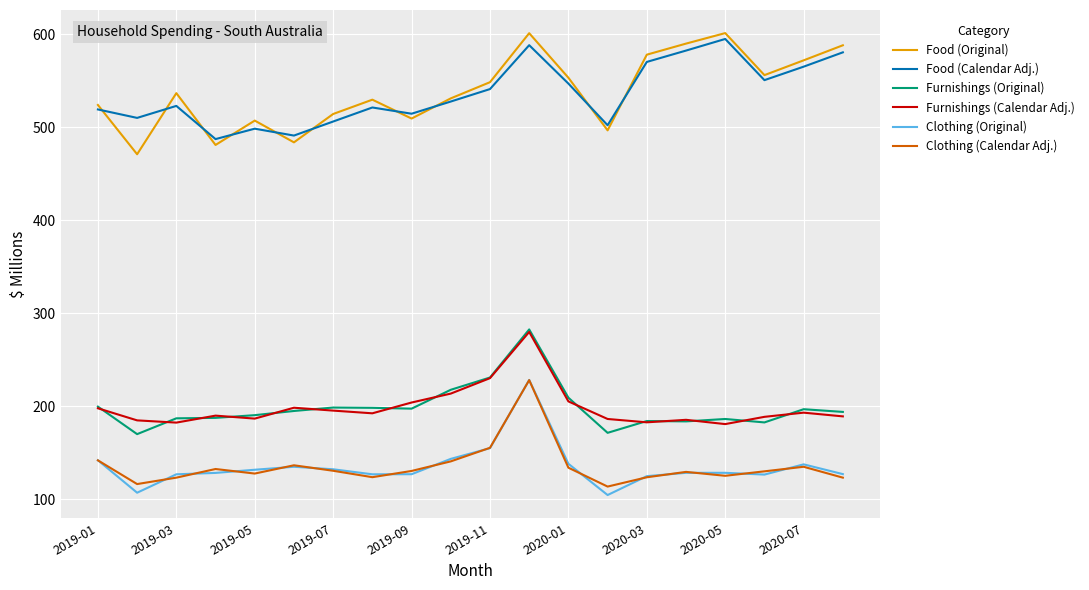

True or false: Furnishings (Calendar Adj.) and Clothing (Original) intersect in this chart.

False